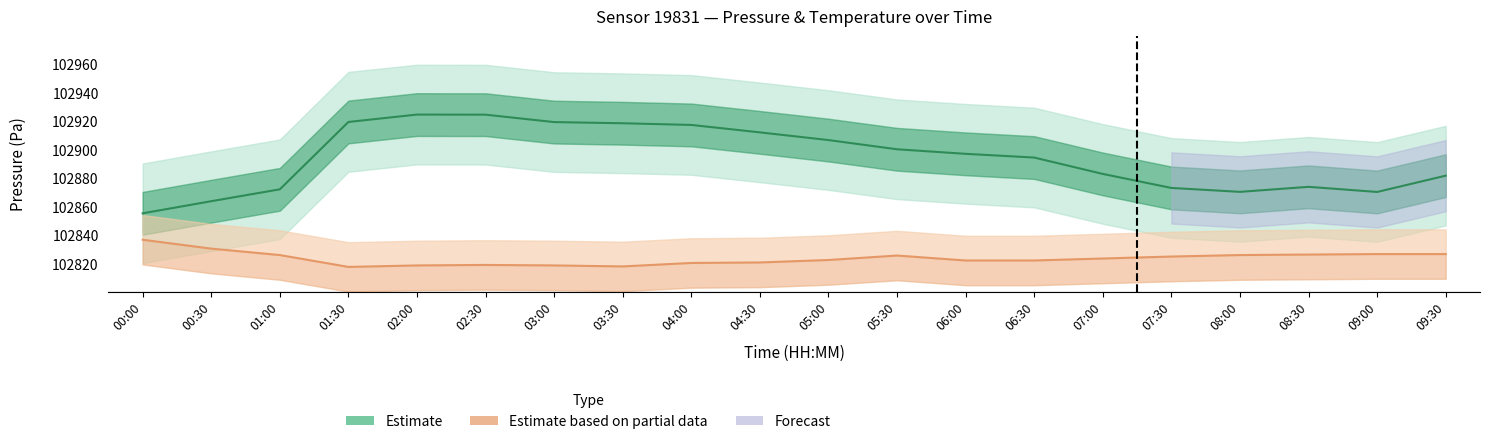

At 09:00, list the series in order from smallest to largest.

Estimate based on partial data (Temp), Estimate (Pressure)